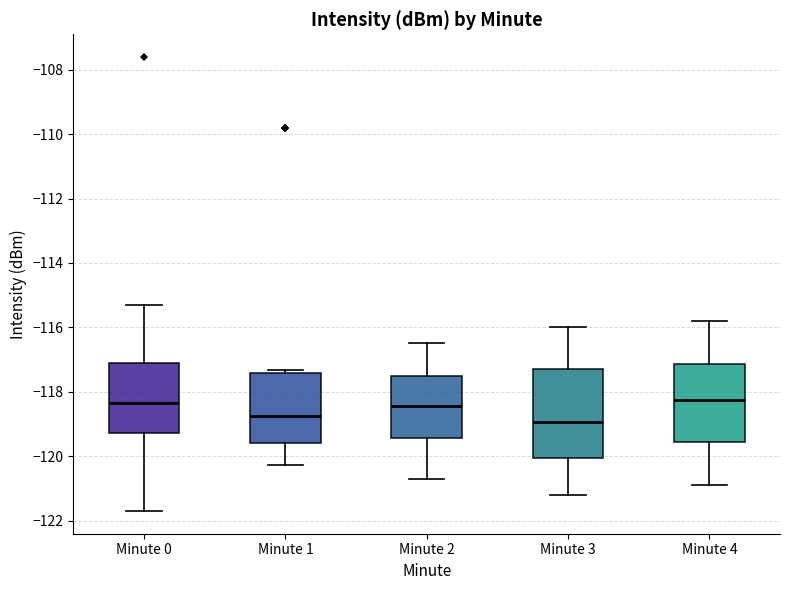

Reading left to right, transcribe this box plot: for each box, give where its median line is, the range the box spans, and where its two whiskers end, as read against the y-axis. The values are not printed on the chart, so give them approximately, as read against the axis.

Minute 0: median -118.4, box -119.2 to -117.2, whiskers -121.8 to -115.4
Minute 1: median -118.8, box -119.6 to -117.4, whiskers -120.2 to -117.4 (just above the box's upper edge)
Minute 2: median -118.4, box -119.4 to -117.6, whiskers -120.6 to -116.4
Minute 3: median -119.0, box -120.0 to -117.2, whiskers -121.2 to -116.0
Minute 4: median -118.2, box -119.6 to -117.2, whiskers -120.8 to -115.8